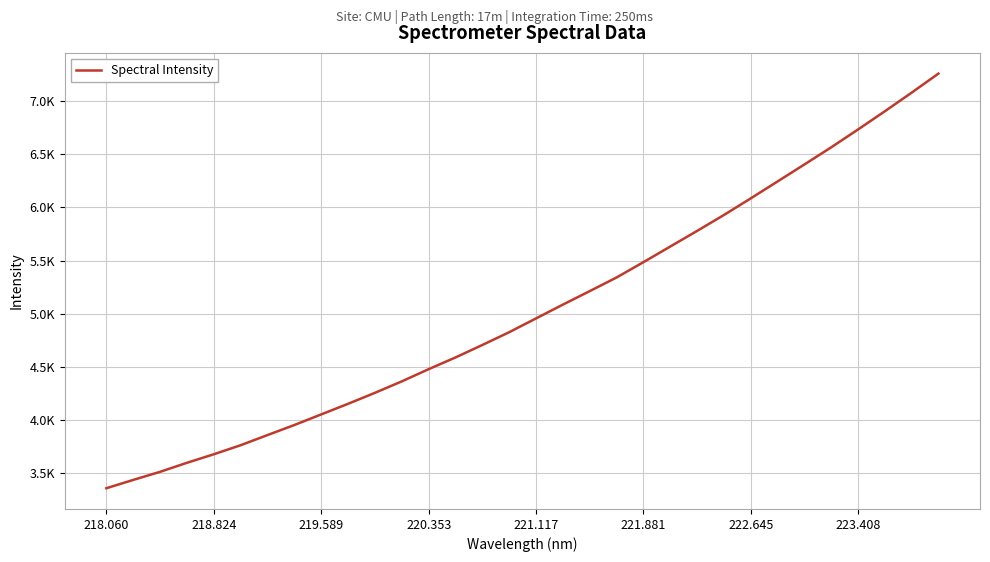

What is the greatest value displayed?

7258.7